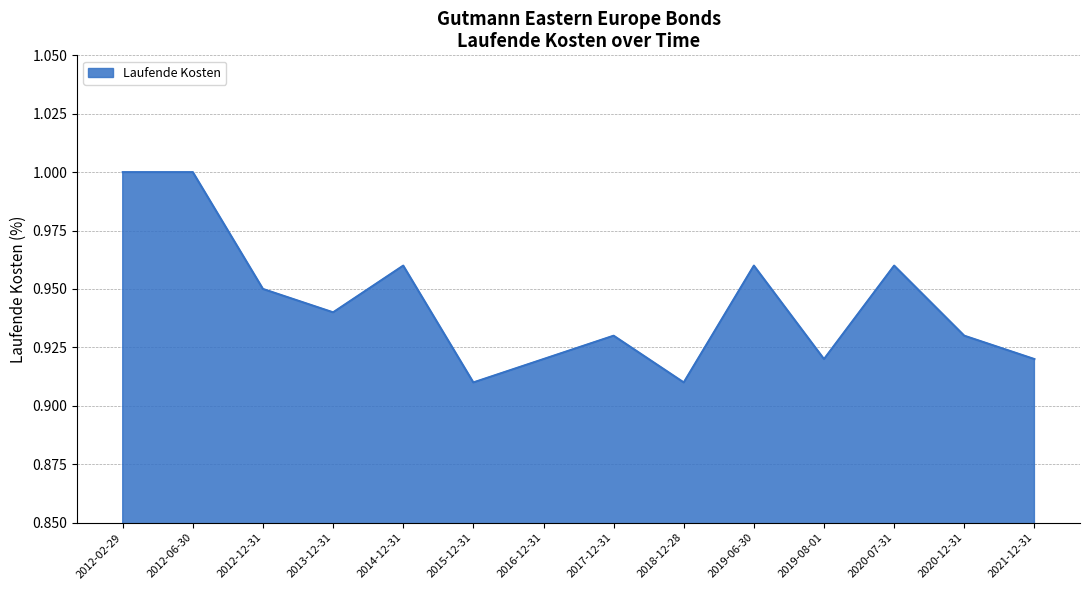

Is it true that the value at 2017-12-31 is 1.5?

False